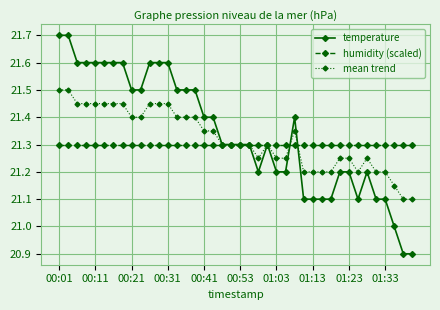

How many lines are shown in the chart?

3